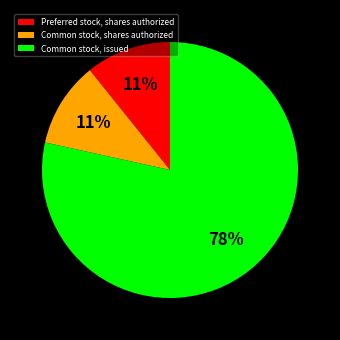

Does Common stock, shares authorized account for over 50% of the chart?

No